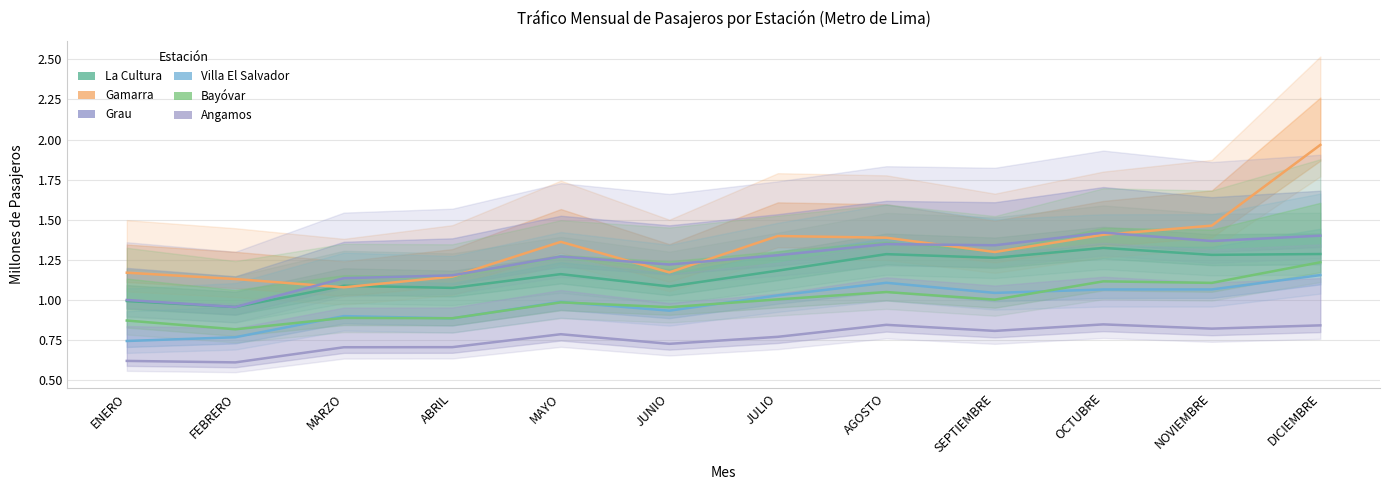

Is it true that Villa El Salvador equals 1.0 at ENERO?

False